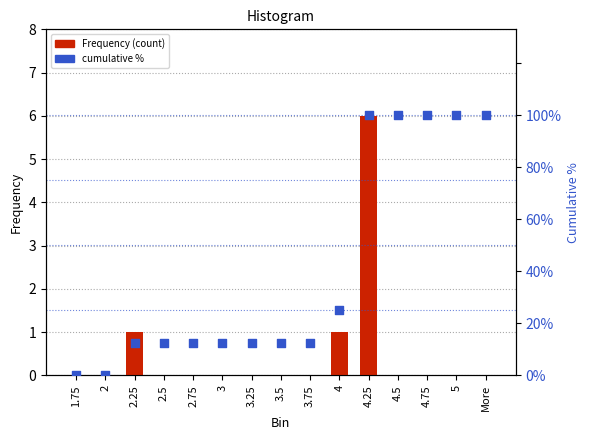

Which series contains the highest Y value?

cumulative %